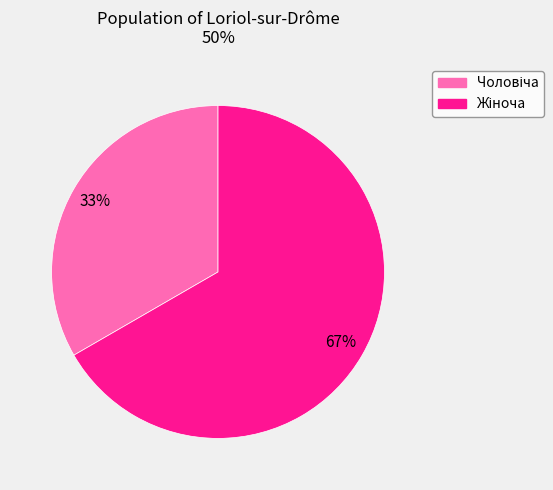

Is there a majority slice in this chart?

Yes